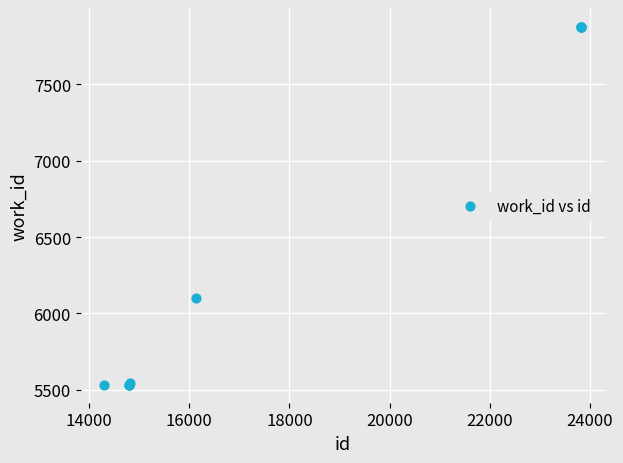

What Y value in the scatter plot is closest to 6704?

6101